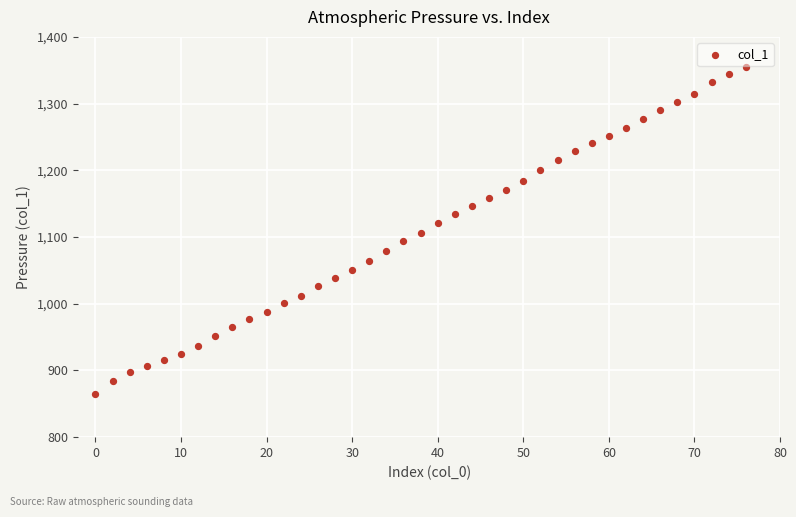

What is the range of Y values (max minus min)?

490